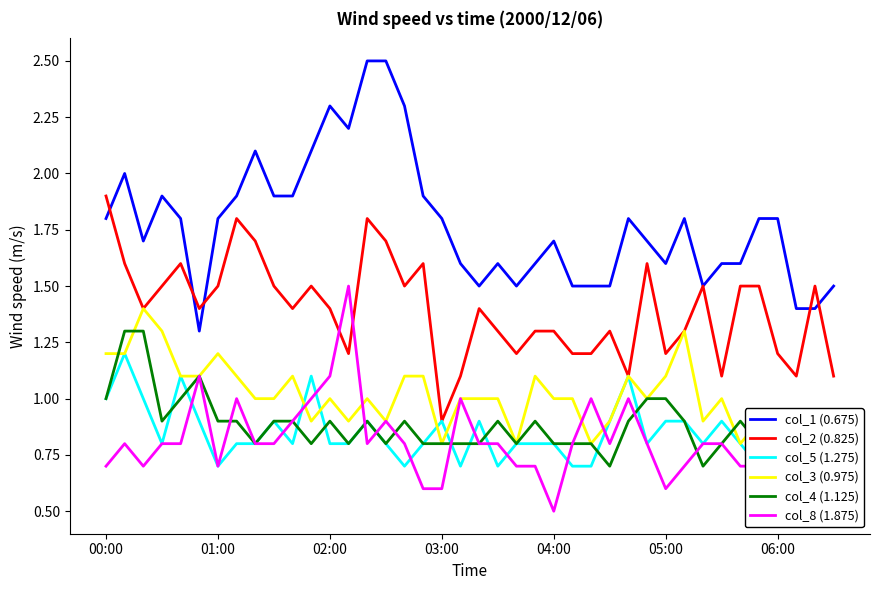

List the series in order of their peak value, highest first.

col_1 (0.675), col_2 (0.825), col_8 (1.875), col_3 (0.975), col_4 (1.125), col_5 (1.275)